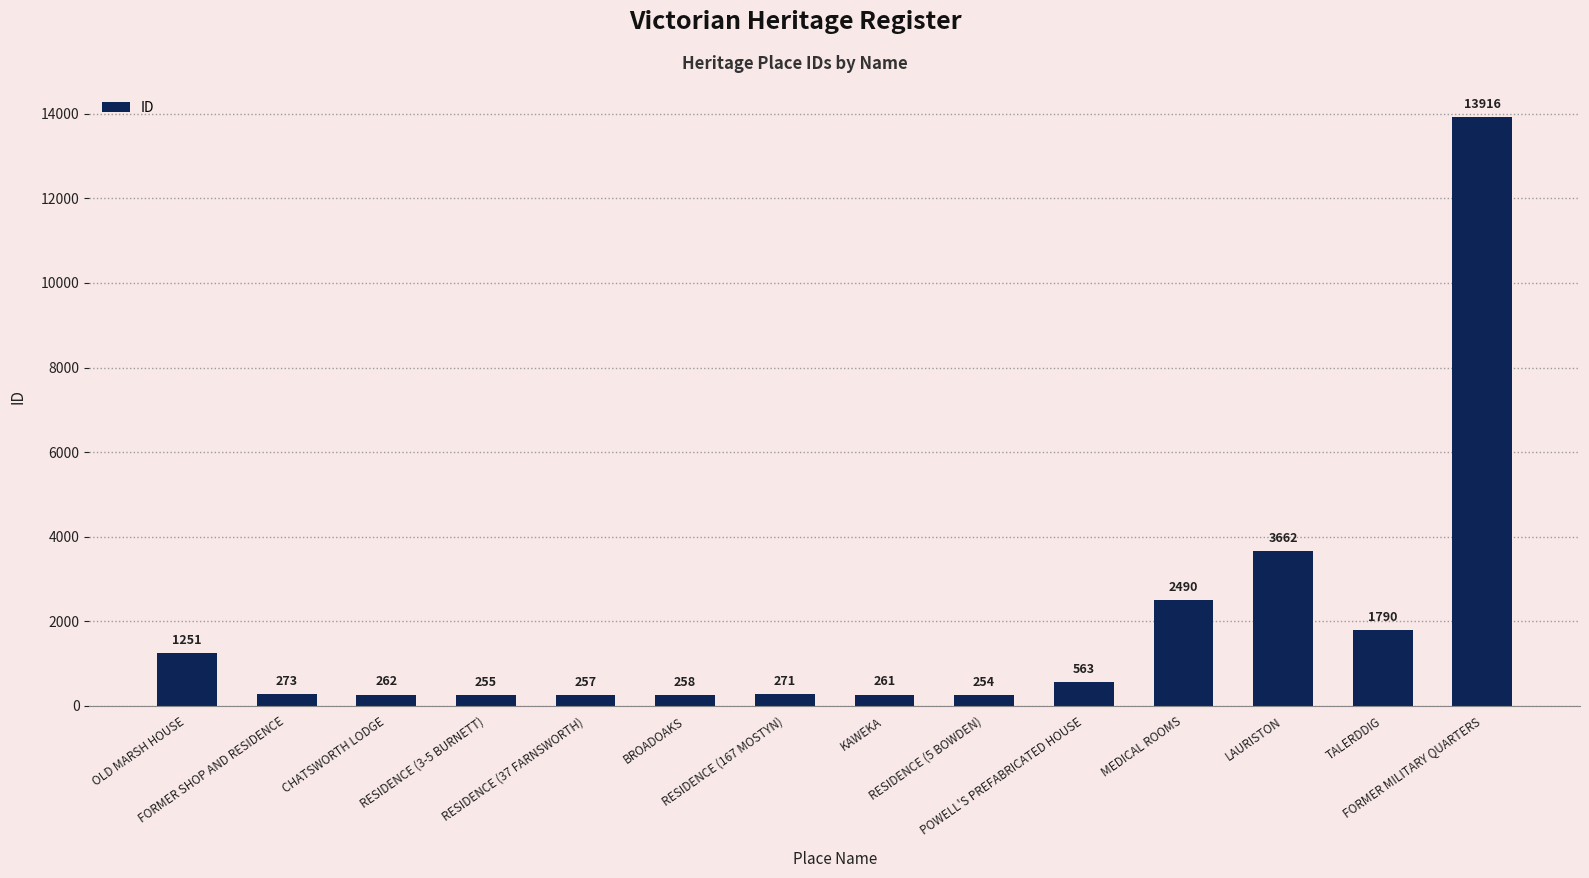

What is the change in value from BROADOAKS to RESIDENCE (5 BOWDEN)?

-4